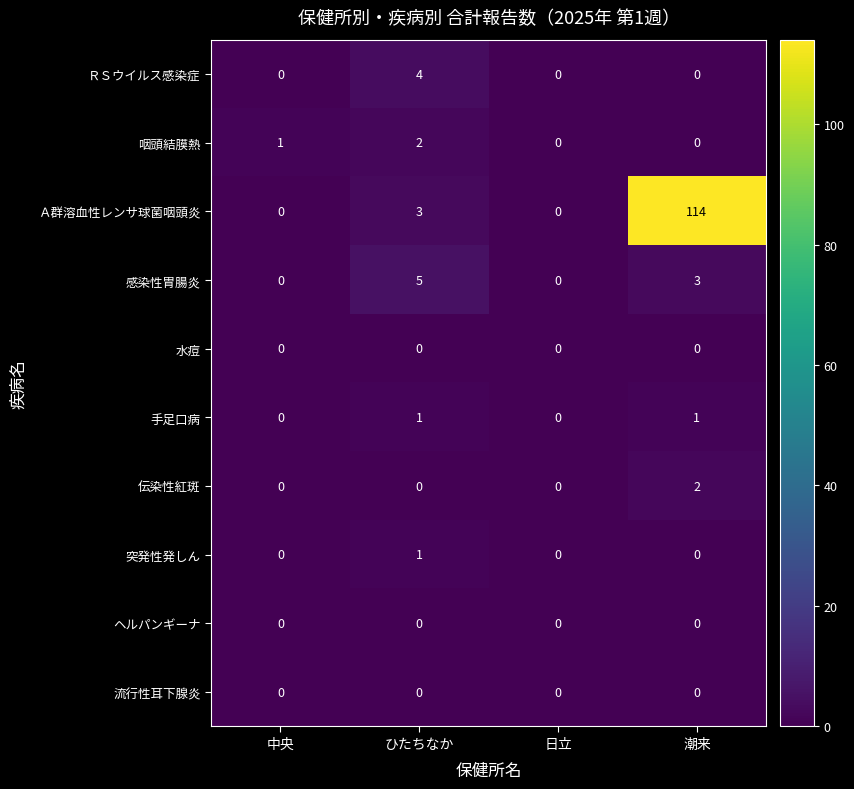

At which category is the sum across all series the highest?

潮来